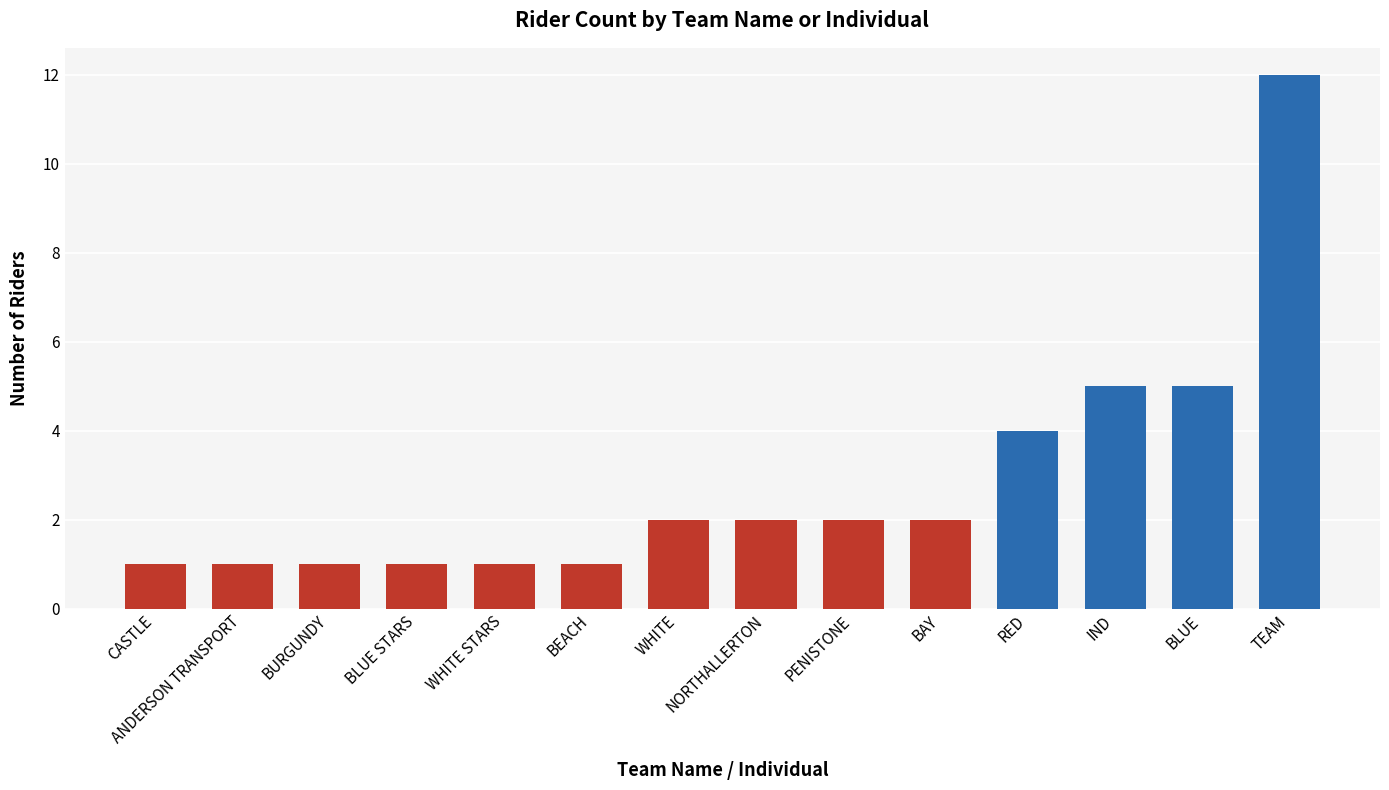

What is the sum of the values at BAY and NORTHALLERTON?

4